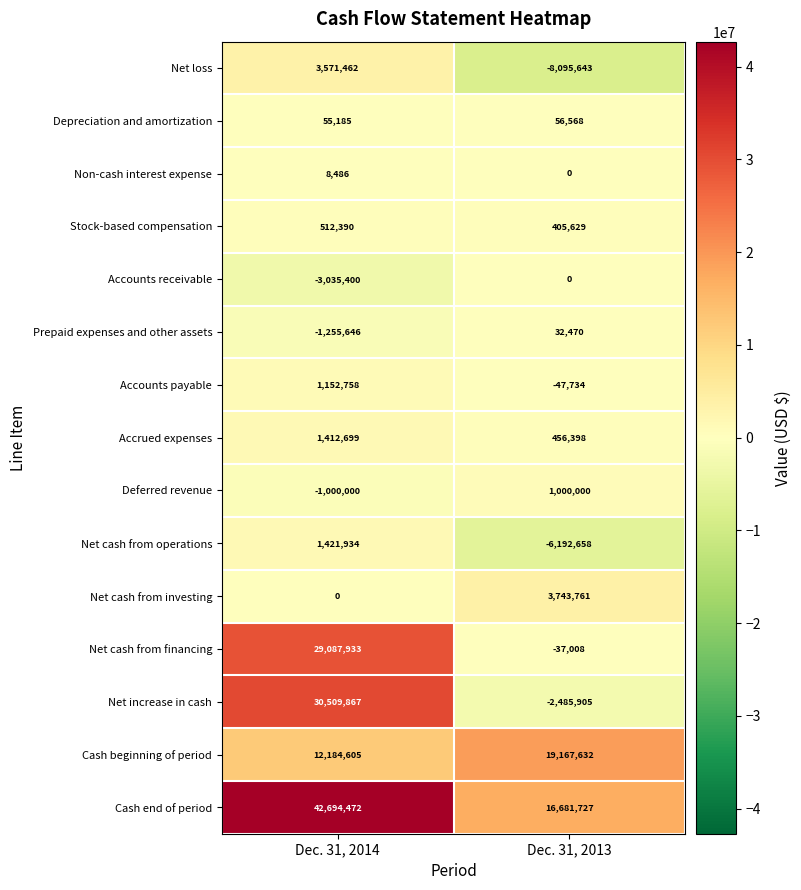

Which label corresponds to the largest value in the chart?

Dec. 31, 2014